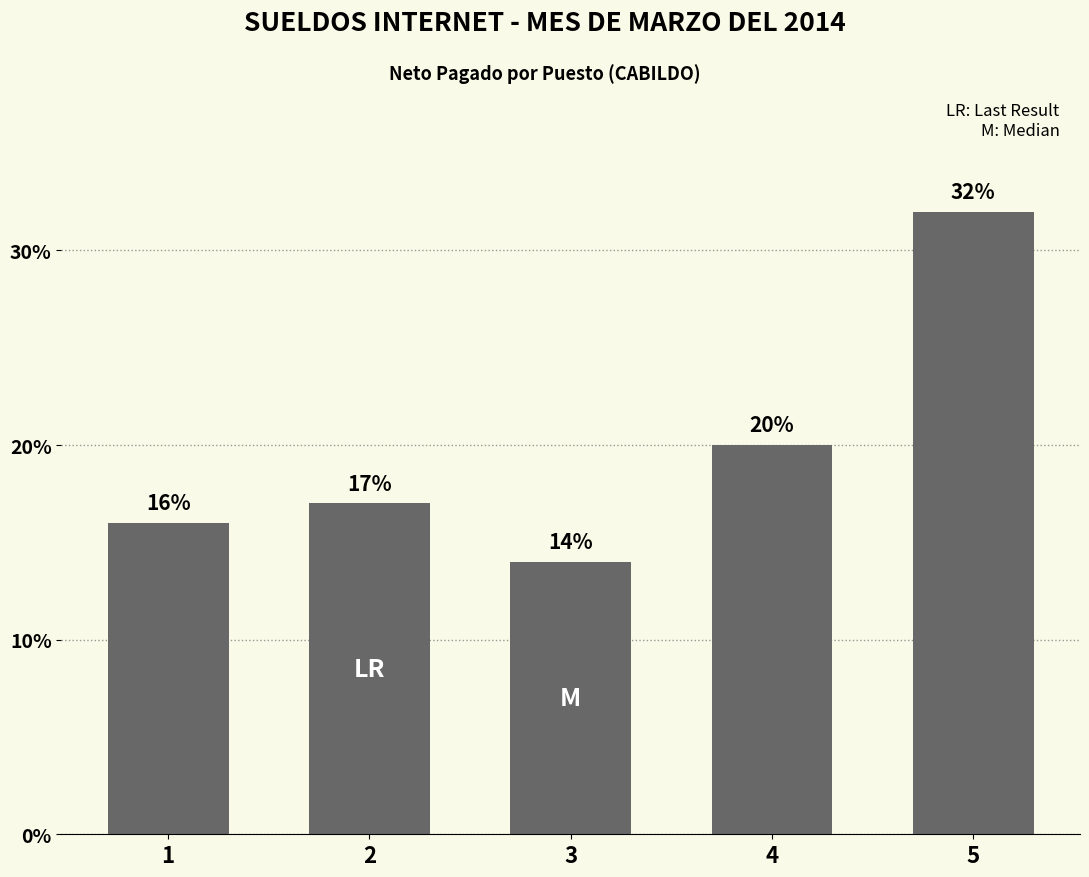

List the labels in order of value, smallest first.

3, 1, 2, 4, 5